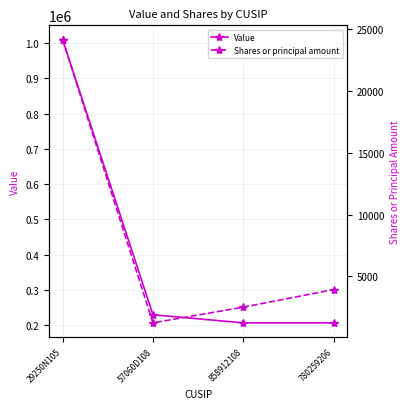

Which series has the largest range (max minus min)?

Value